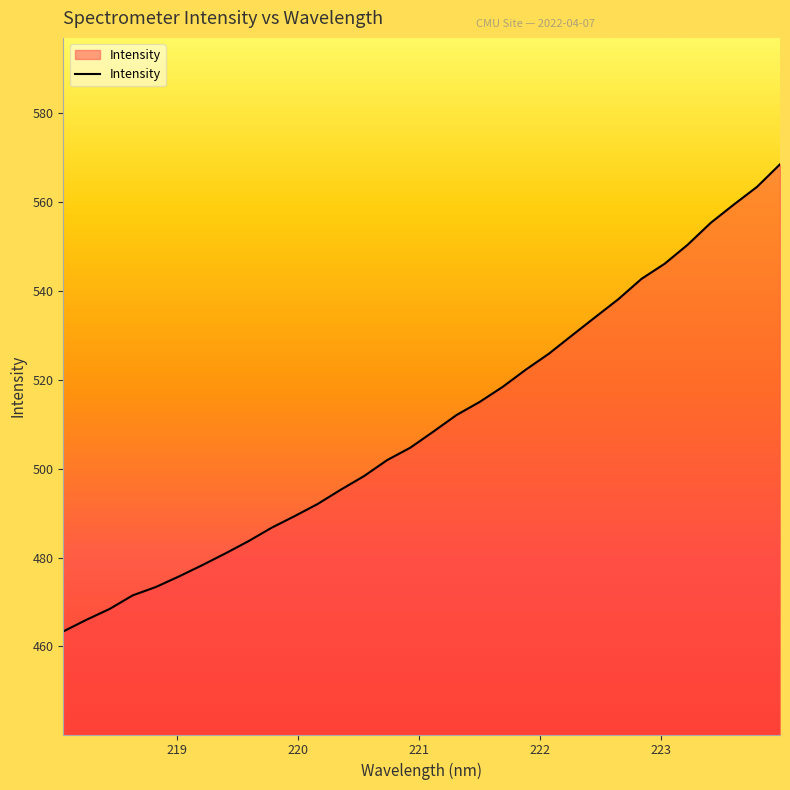

What is the difference between the maximum and minimum values?

105.0